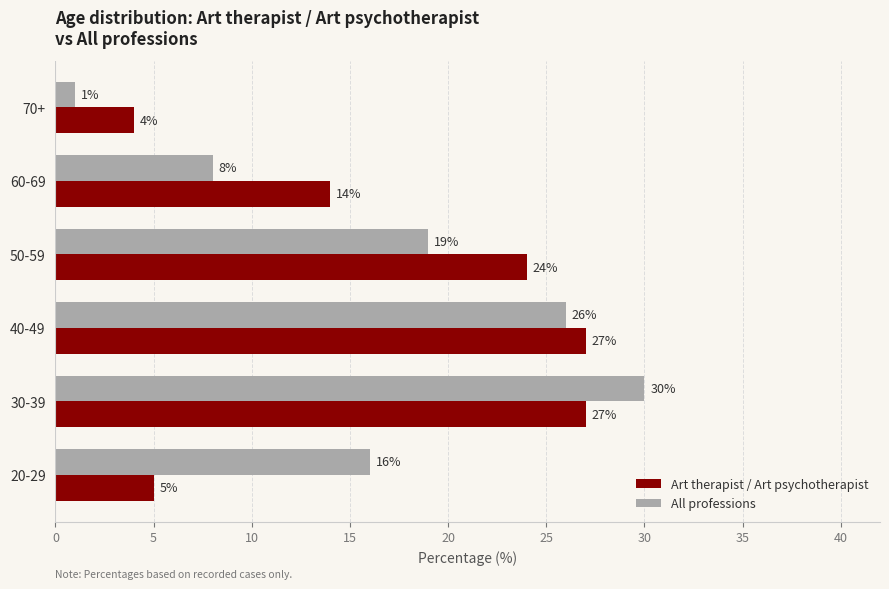

Where is All professions nearest to the value 15?

20-29